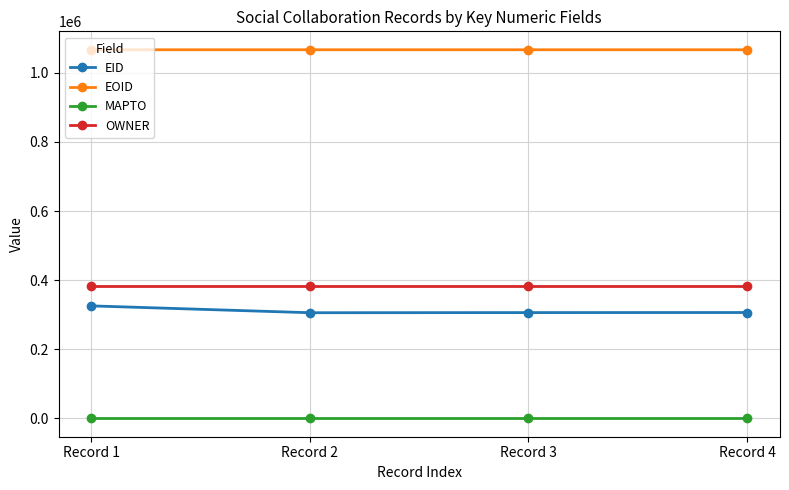

What is the greatest value displayed?

1066952